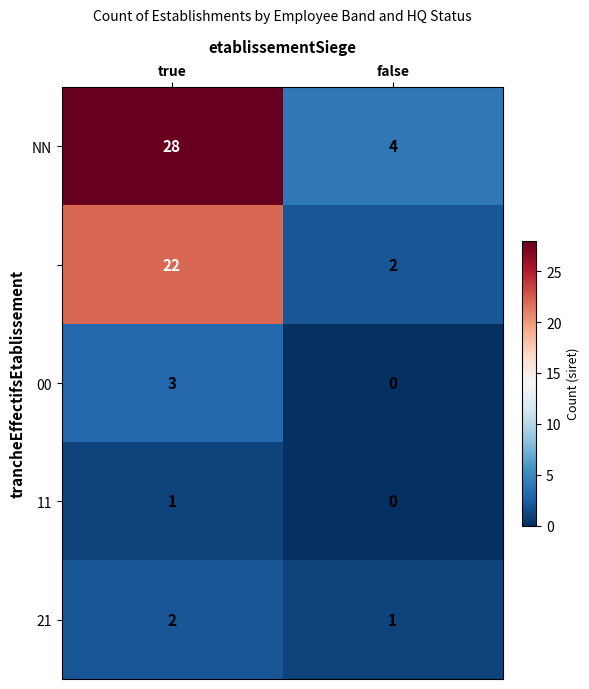

Which label corresponds to the largest value in the chart?

true